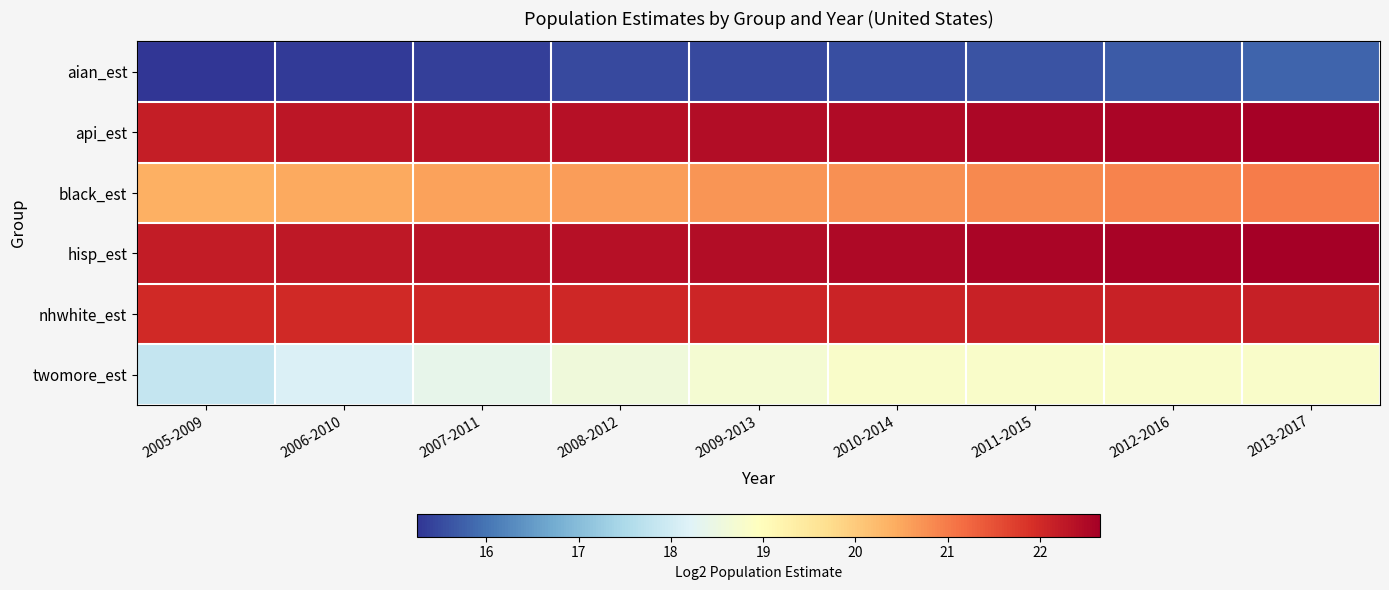

What is the spread (max minus min) of values at 2008-2012?

6.9